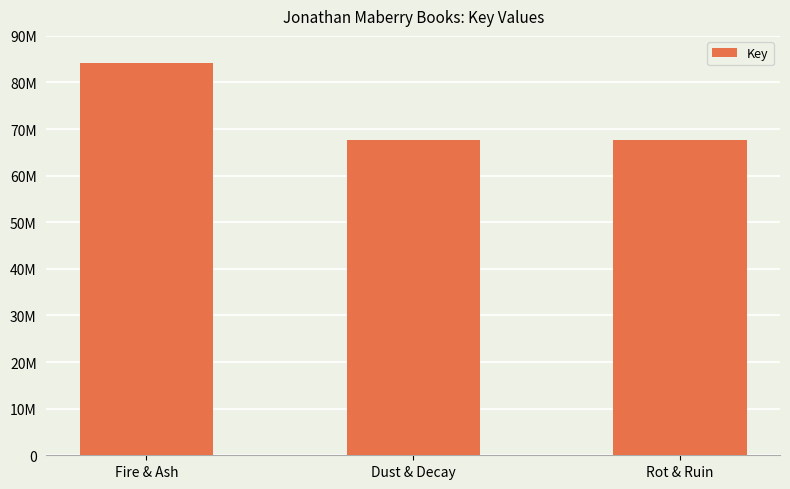

What is the difference between the maximum and minimum values?

16657632